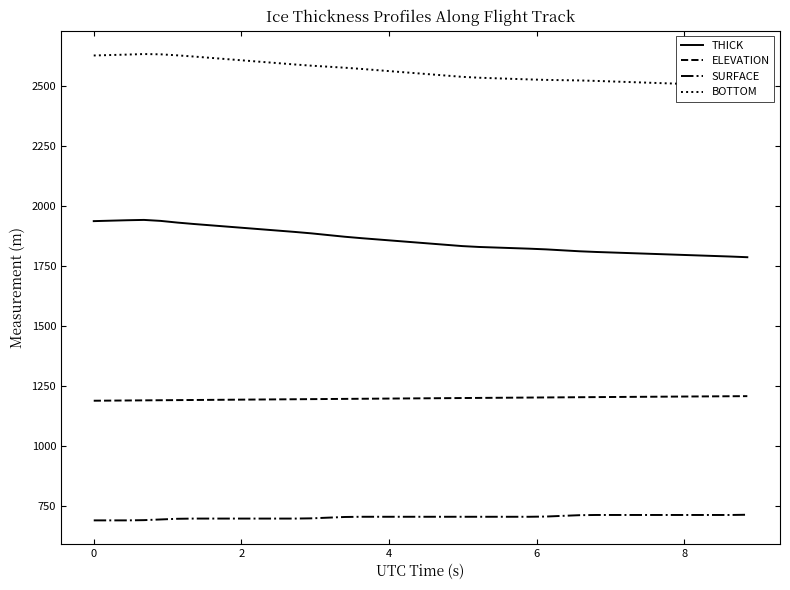

True or false: ELEVATION and SURFACE intersect in this chart.

False